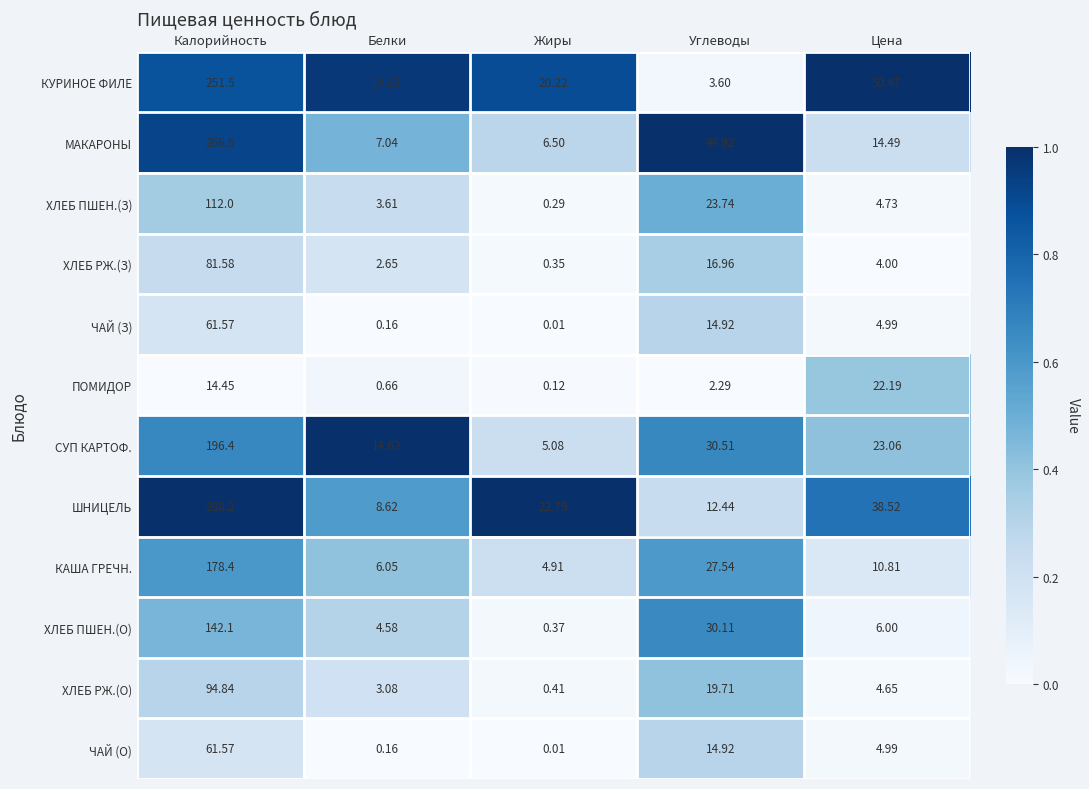

Which series has the widest spread of values?

ШНИЦЕЛЬ